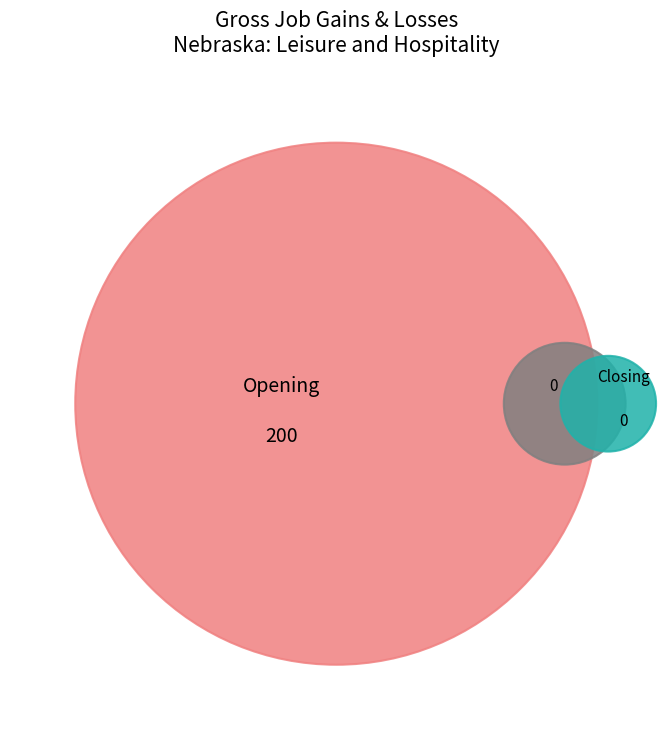

Is the sum of 2000 and 2012 greater than half?

No